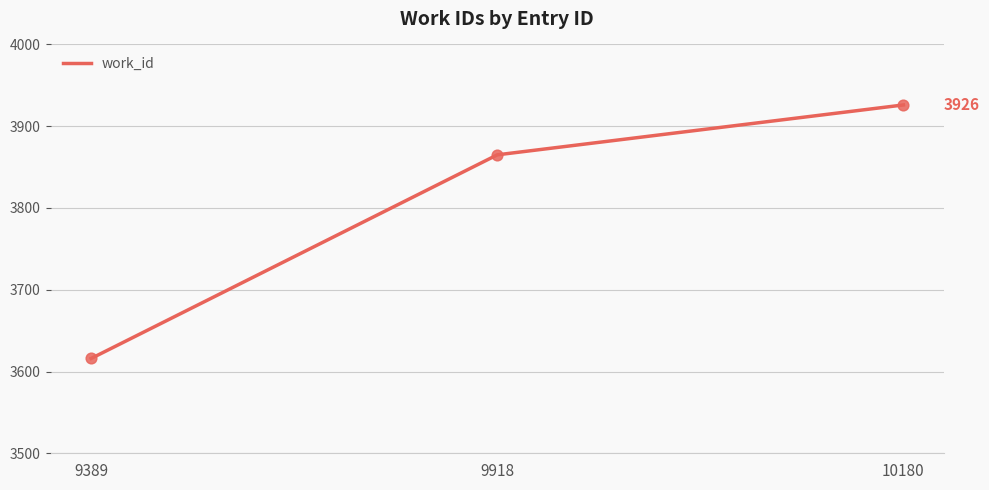

Between 10180 and 9389, which is larger?

10180